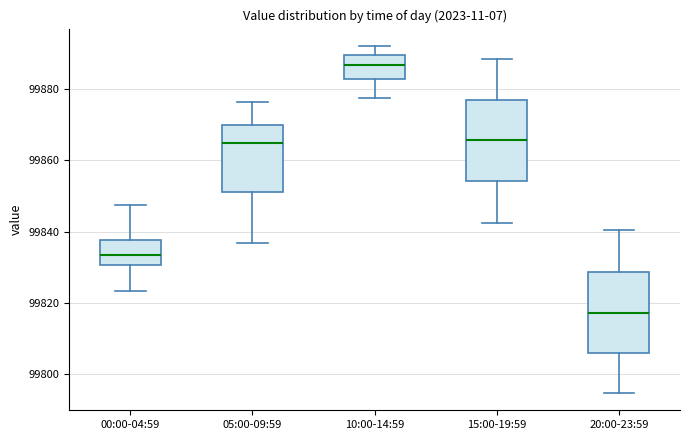

Reading left to right, transcribe this box plot: for each box, give where its median line is, the range the box spans, and where its two whiskers end, as read against the y-axis. The values are not printed on the chart, so give them approximately, as read against the axis.

00:00-04:59: median 99834, box 99830 to 99838, whiskers 99824 to 99848
05:00-09:59: median 99864, box 99850 to 99870, whiskers 99836 to 99876
10:00-14:59: median 99886, box 99882 to 99890, whiskers 99878 to 99892
15:00-19:59: median 99866, box 99854 to 99876, whiskers 99842 to 99888
20:00-23:59: median 99818, box 99806 to 99828, whiskers 99794 to 99840